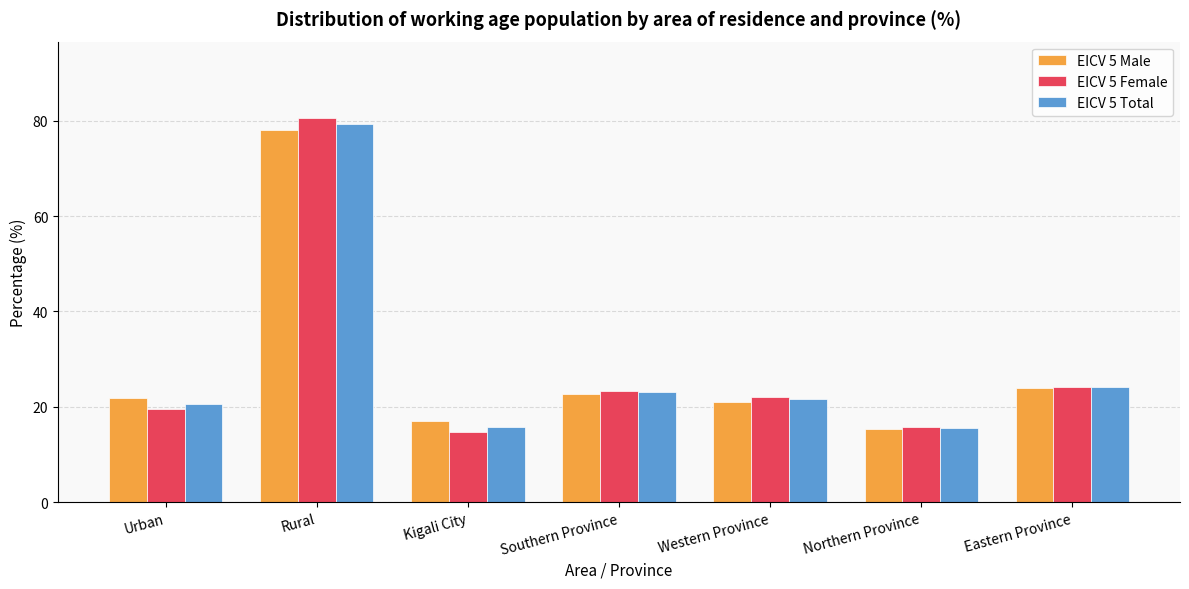

At which category does the chart reach its peak across all series?

Rural